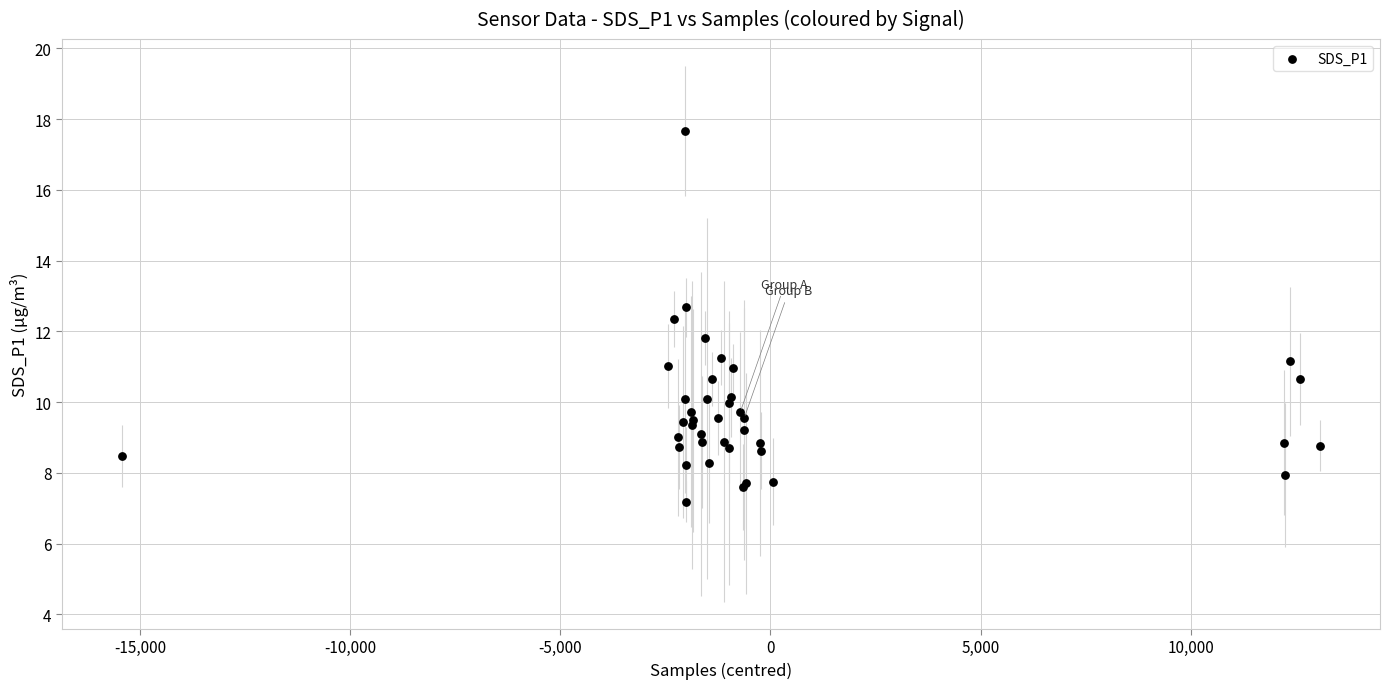

What Y value in the scatter plot is closest to 12?

11.8